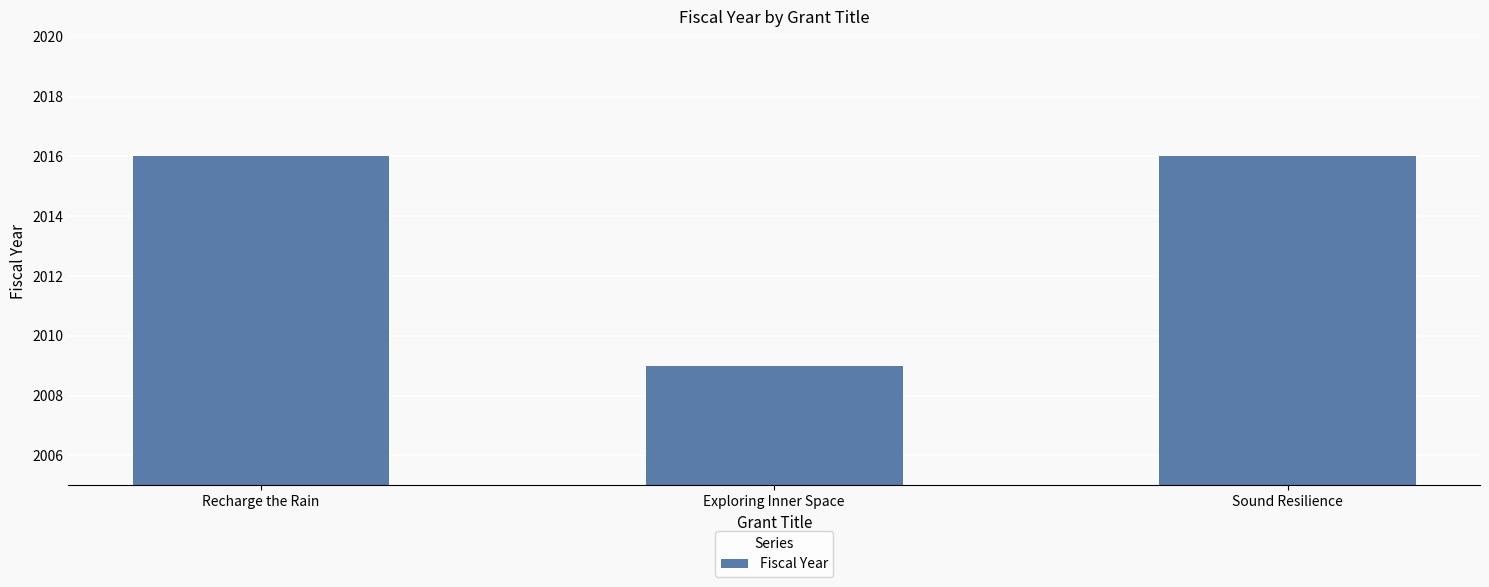

The chart shows a value of 2009 at Exploring Inner Space. True or false?

True